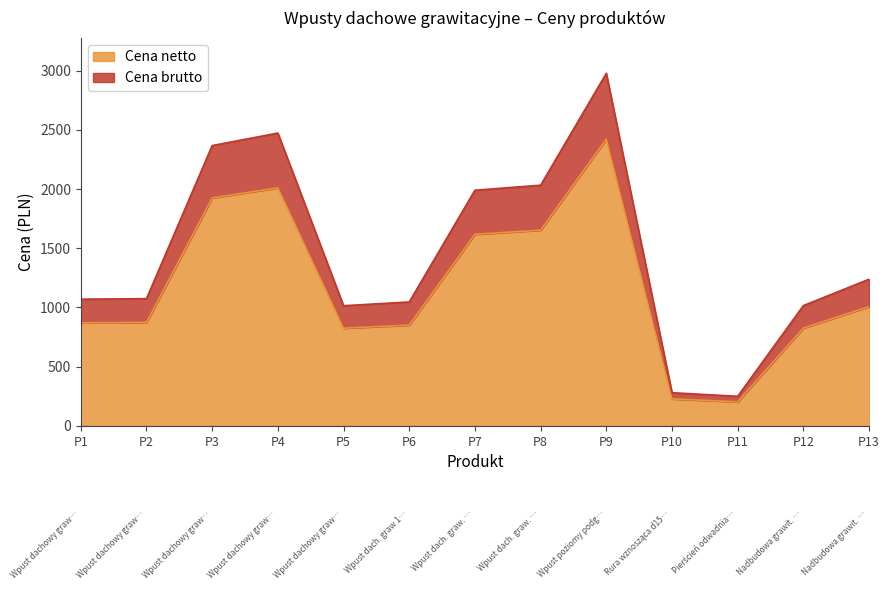

At which category is the sum across all series the highest?

P9